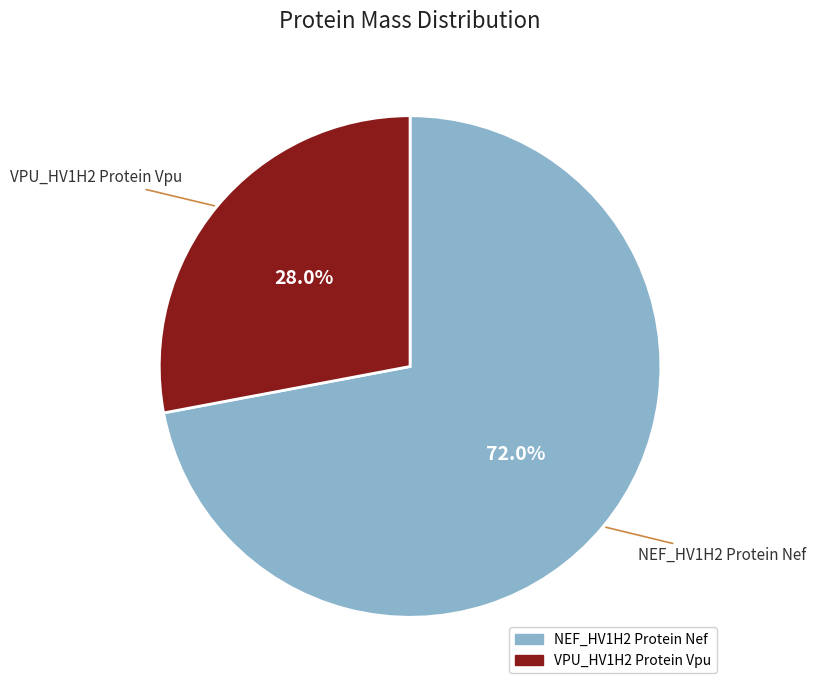

Count the number of slices in the pie.

2